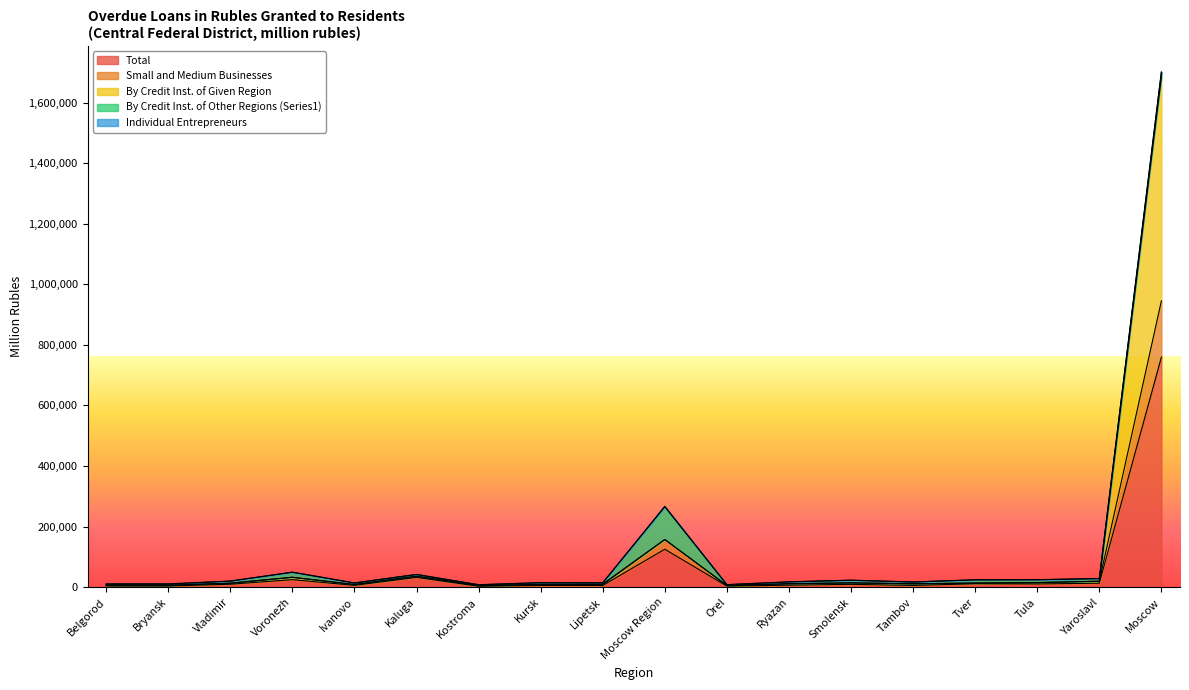

What is the average value of the Small and Medium Businesses series?

127663